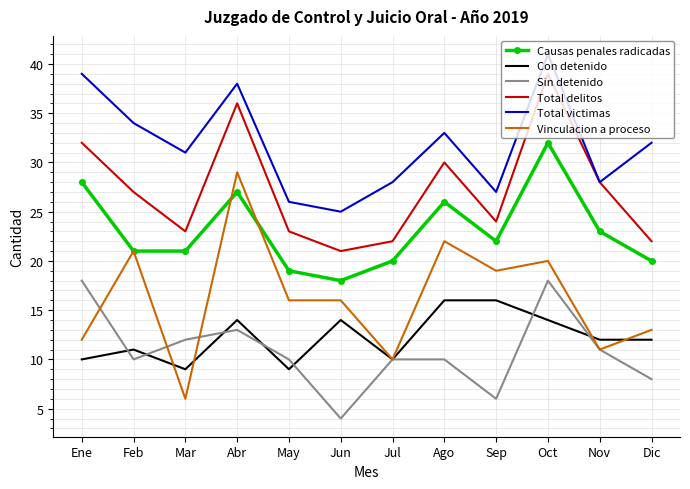

Which category has the highest value across all series?

Oct